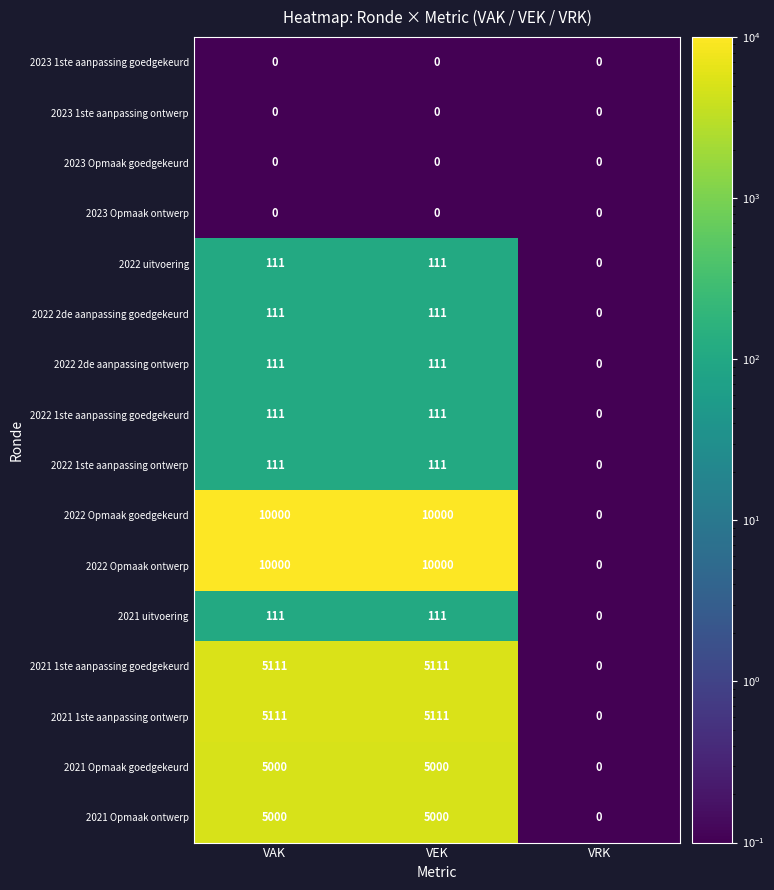

What value does the 2021 1ste aanpassing ontwerp series have at VAK?

5111